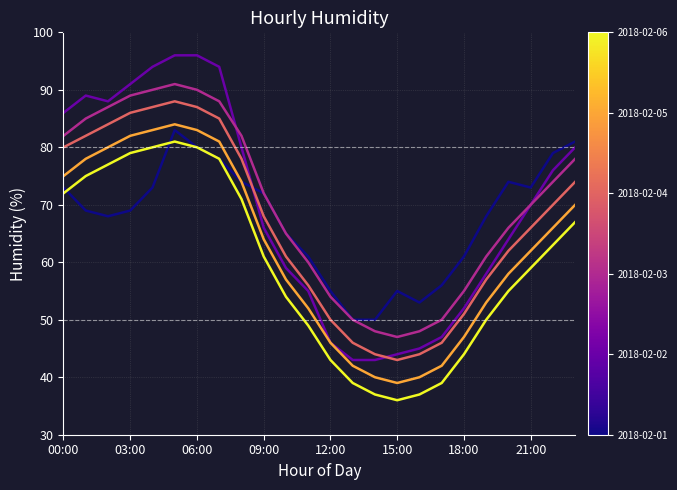

How many lines are shown in the chart?

6